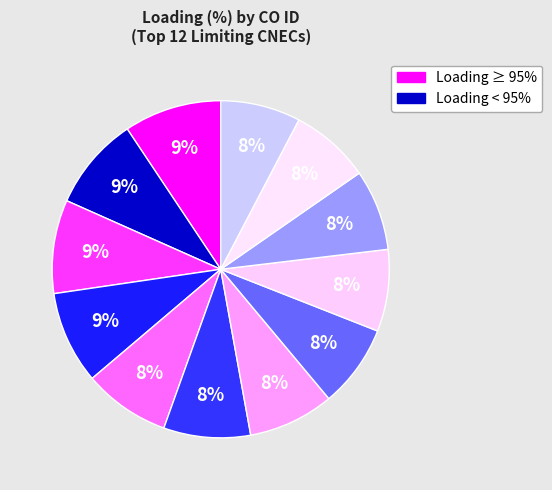

Count the number of slices in the pie.

12